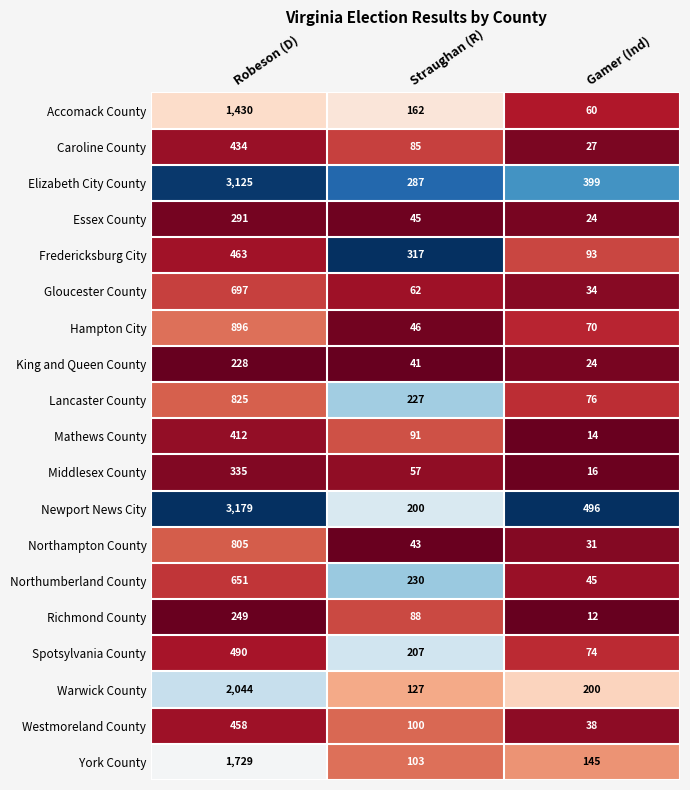

Which series has the largest range (max minus min)?

Newport News City